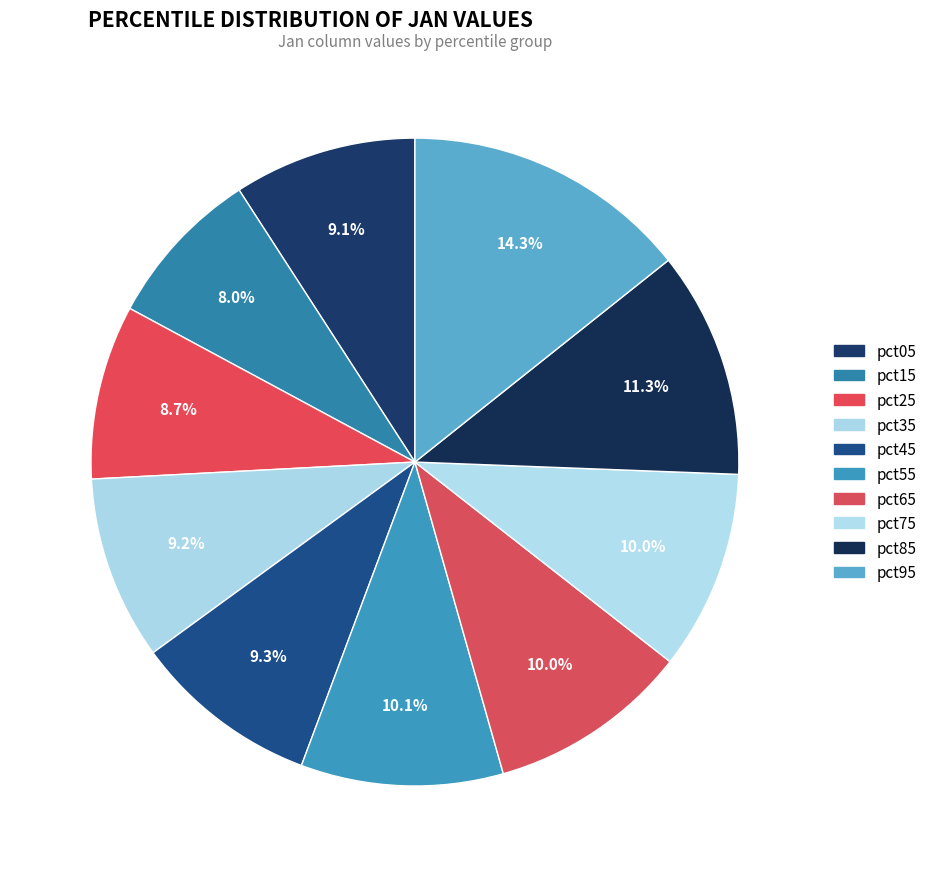

Rank the categories by value from highest to lowest.

pct95, pct85, pct55, pct65, pct75, pct45, pct35, pct05, pct25, pct15